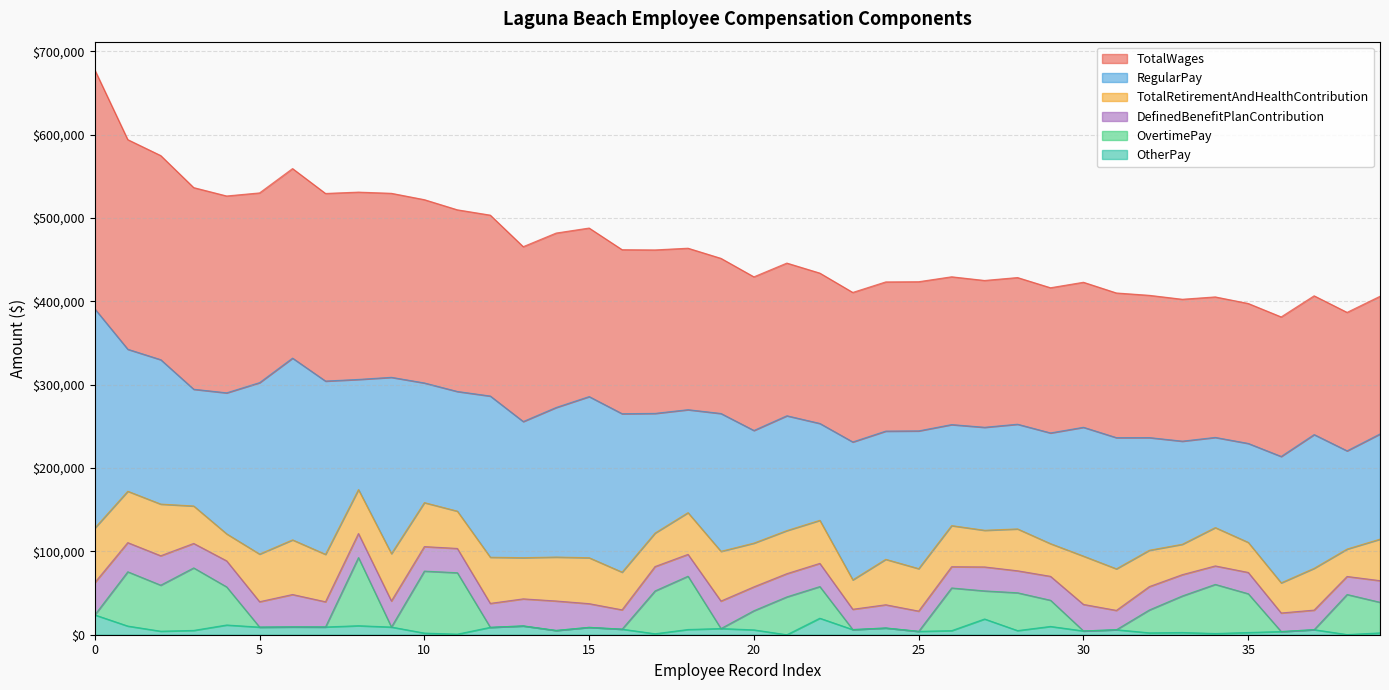

What is the difference between the highest and lowest values at 37?

400515